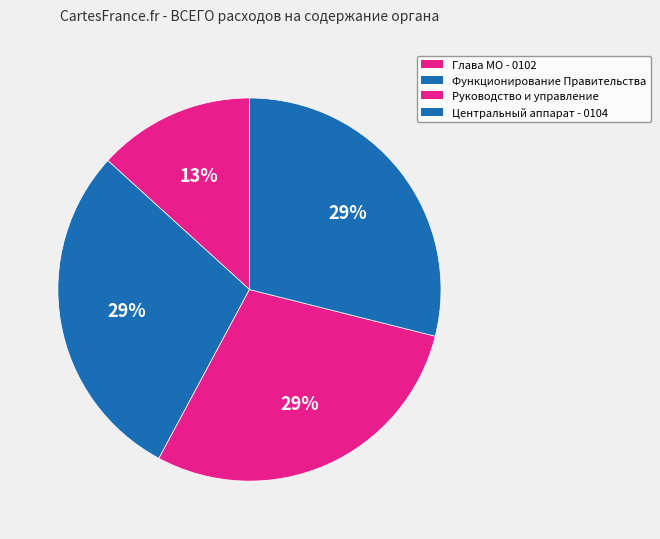

Does any single category account for the majority?

No